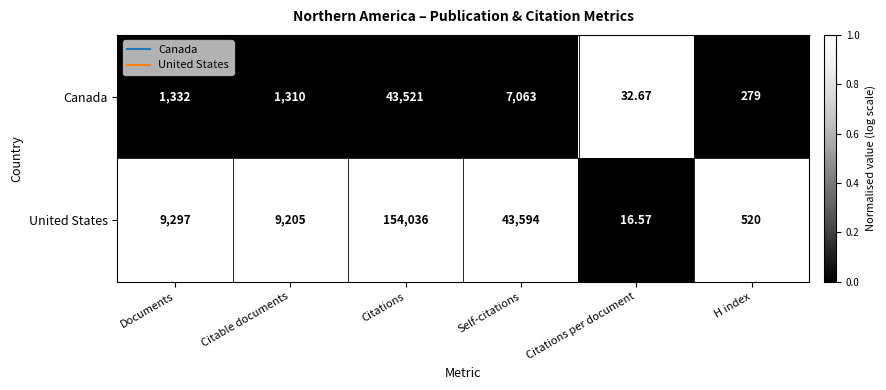

List the labels in order of United States value, smallest first.

Citations per document, H index, Citable documents, Documents, Self-citations, Citations